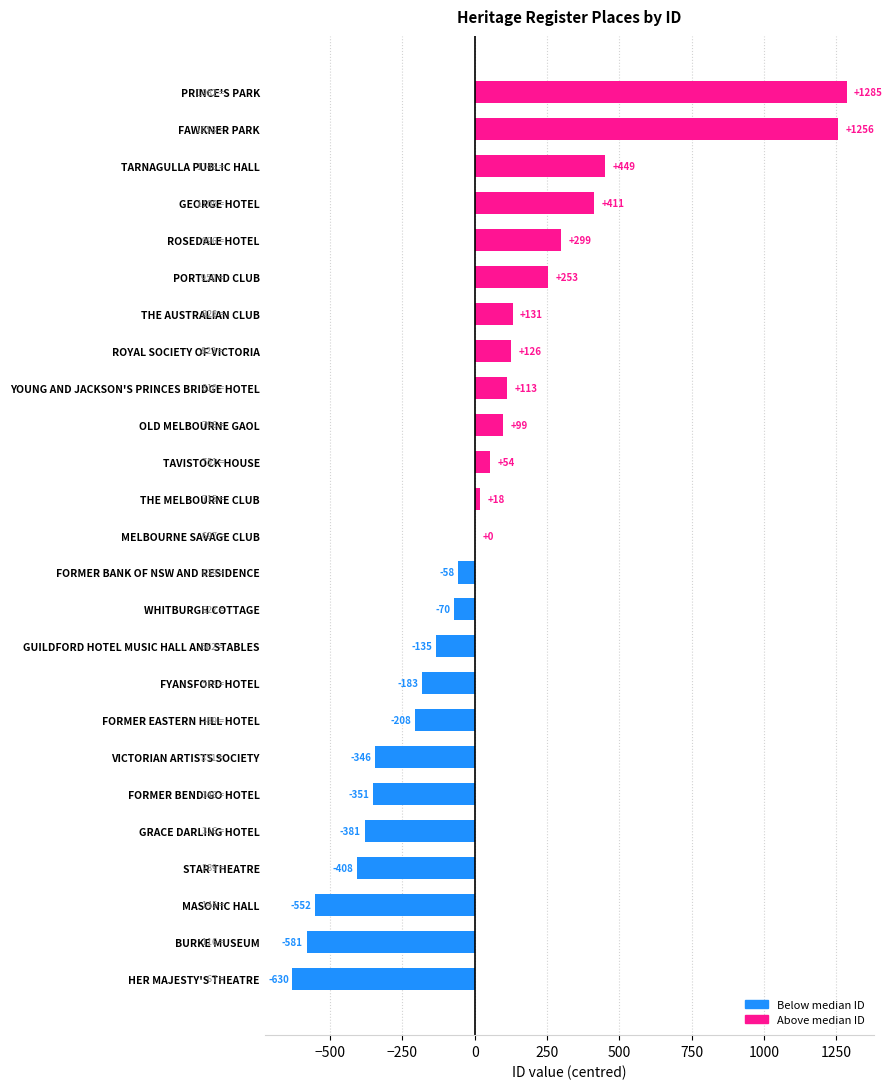

Reading bottom to top, extract all data points from this chart.

HER MAJESTY'S THEATRE=-630	BURKE MUSEUM=-581	MASONIC HALL=-552	STAR THEATRE=-408	GRACE DARLING HOTEL=-381	FORMER BENDIGO HOTEL=-351	VICTORIAN ARTISTS SOCIETY=-346	FORMER EASTERN HILL HOTEL=-208	FYANSFORD HOTEL=-183	GUILDFORD HOTEL MUSIC HALL AND STABLES=-135	WHITBURGH COTTAGE=-70	FORMER BANK OF NSW AND RESIDENCE=-58	MELBOURNE SAVAGE CLUB=0	THE MELBOURNE CLUB=18	TAVISTOCK HOUSE=54	OLD MELBOURNE GAOL=99	YOUNG AND JACKSON'S PRINCES BRIDGE HOTEL=113	ROYAL SOCIETY OF VICTORIA=126	THE AUSTRALIAN CLUB=131	PORTLAND CLUB=253	ROSEDALE HOTEL=299	GEORGE HOTEL=411	TARNAGULLA PUBLIC HALL=449	FAWKNER PARK=1256	PRINCE'S PARK=1285